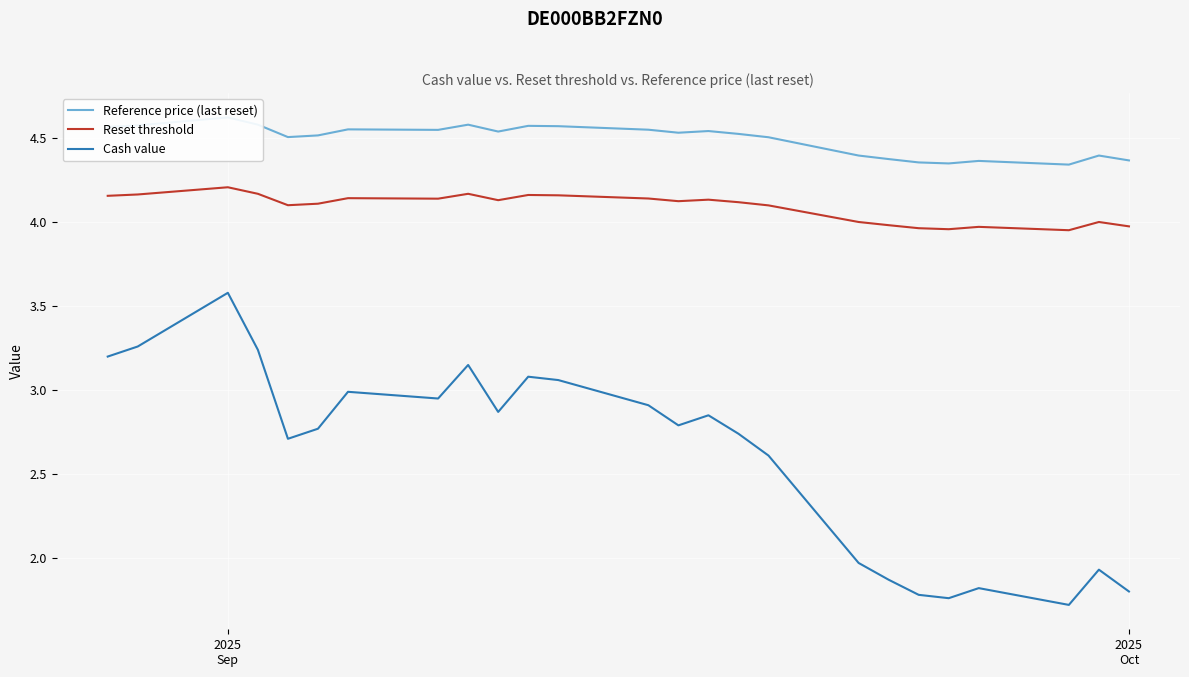

Which series has the widest spread of values?

Cash value